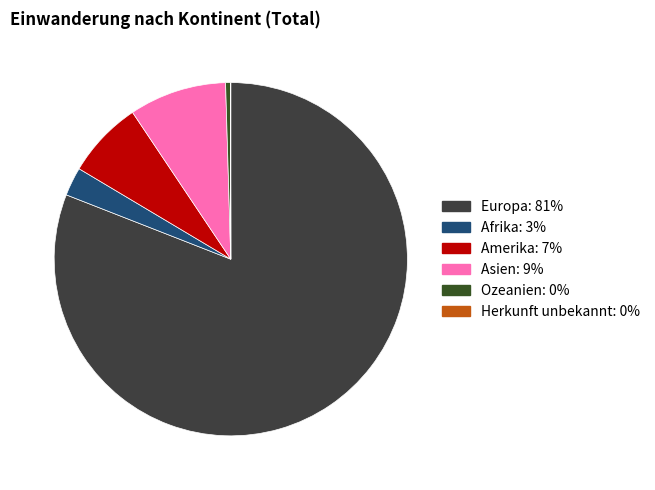

How many segments does this pie chart have?

6